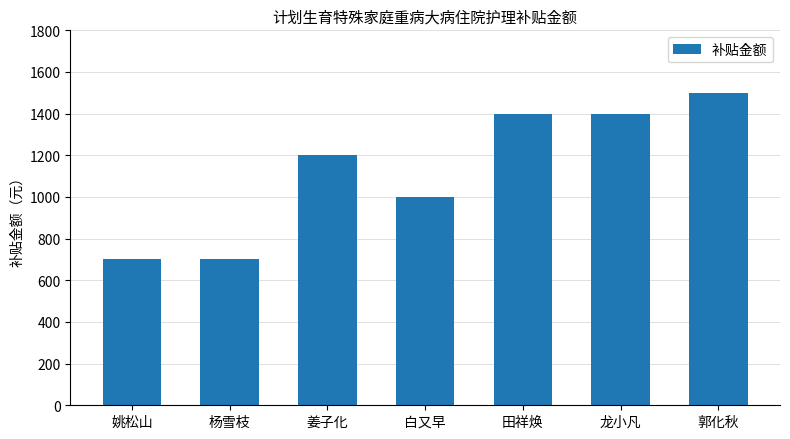

Count the number of data series in this chart.

1